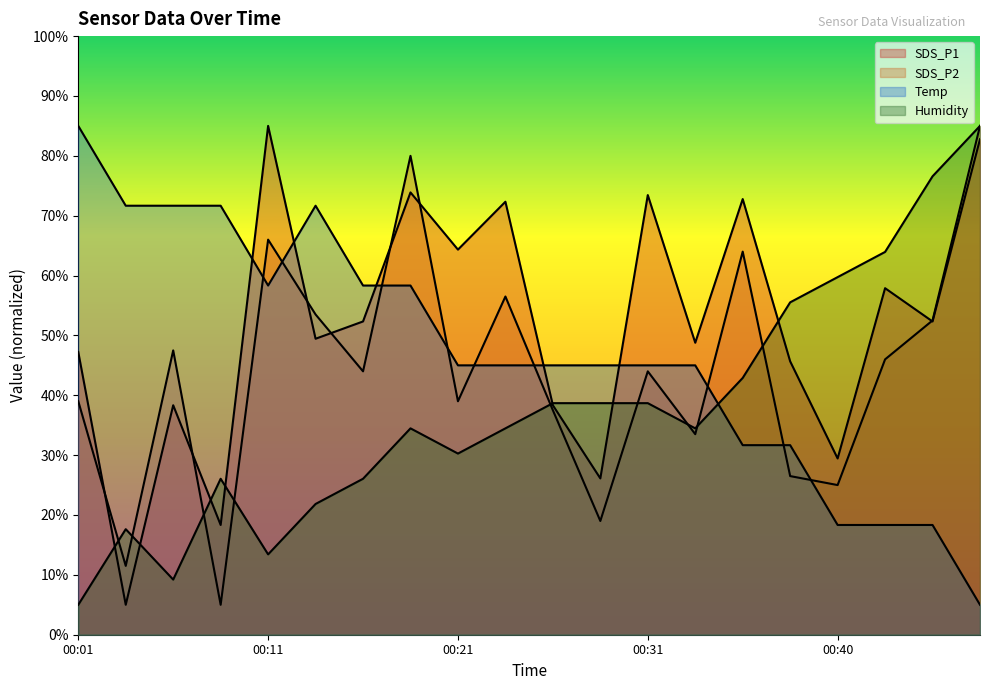

At which category does the chart reach its peak across all series?

00:11